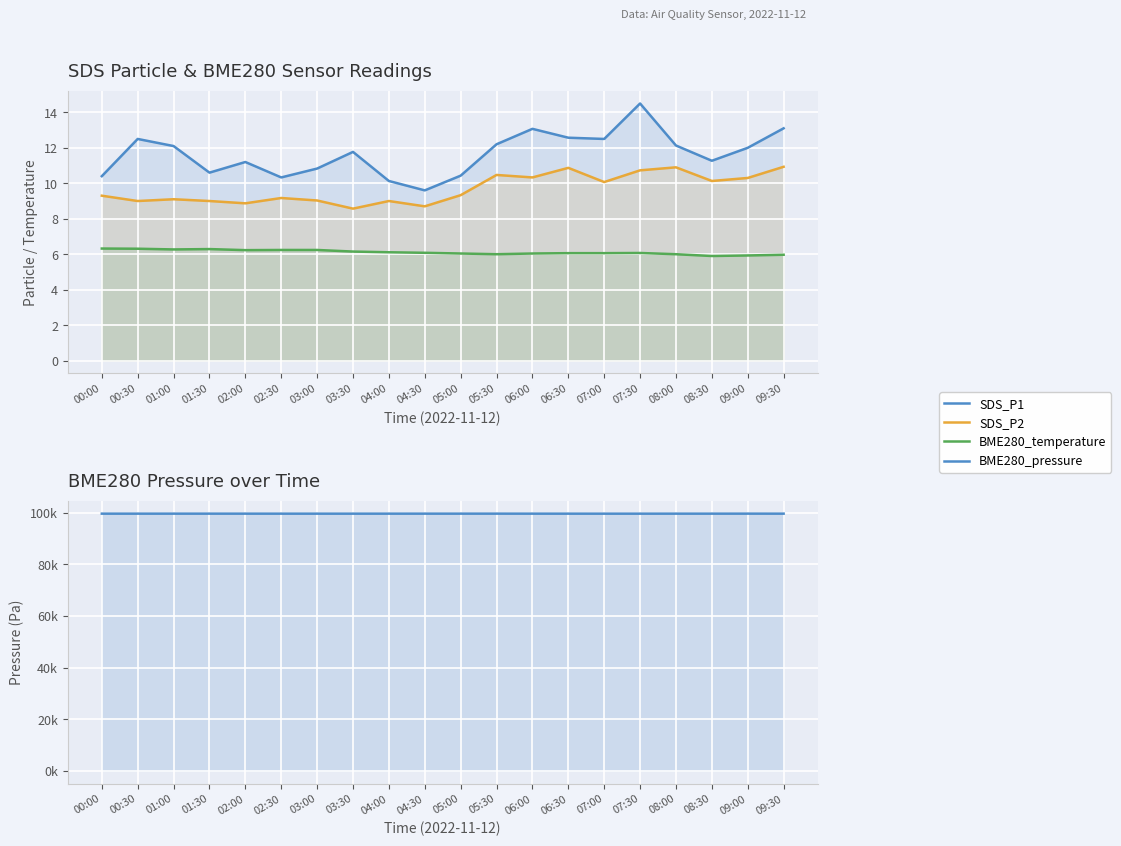

Reading right to left, extract all data points from this chart.

SDS_P1: 09:30=13.1	09:00=12.0	08:30=11.3	08:00=12.1	07:30=14.5	07:00=12.5	06:30=12.6	06:00=13.1	05:30=12.2	05:00=10.4	04:30=9.6	04:00=10.1	03:30=11.8	03:00=10.8	02:30=10.3	02:00=11.2	01:30=10.6	01:00=12.1	00:30=12.5	00:00=10.4
SDS_P2: 09:30=10.9	09:00=10.3	08:30=10.1	08:00=10.9	07:30=10.7	07:00=10.1	06:30=10.9	06:00=10.3	05:30=10.5	05:00=9.3	04:30=8.7	04:00=9.0	03:30=8.6	03:00=9.0	02:30=9.2	02:00=8.9	01:30=9.0	01:00=9.1	00:30=9.0	00:00=9.3
BME280_temperature: 09:30=6.0	09:00=5.9	08:30=5.9	08:00=6.0	07:30=6.1	07:00=6.1	06:30=6.1	06:00=6.0	05:30=6.0	05:00=6.0	04:30=6.1	04:00=6.1	03:30=6.2	03:00=6.2	02:30=6.2	02:00=6.2	01:30=6.3	01:00=6.3	00:30=6.3	00:00=6.3
BME280_pressure: 09:30=99683.8	09:00=99690.4	08:30=99684.6	08:00=99683.5	07:30=99678.5	07:00=99676.8	06:30=99680.2	06:00=99682.2	05:30=99688.8	05:00=99686.7	04:30=99686.2	04:00=99682.5	03:30=99679.3	03:00=99680.3	02:30=99681.1	02:00=99683.9	01:30=99685.9	01:00=99686.1	00:30=99681.3	00:00=99683.8